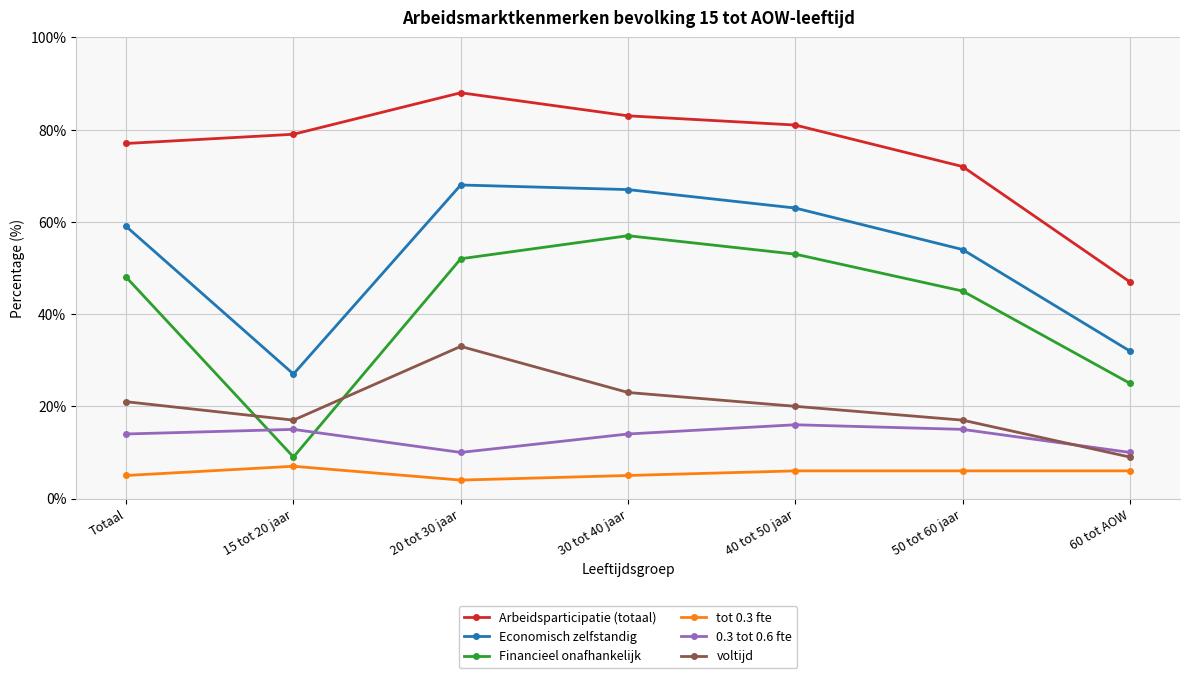

Is it true that Arbeidsparticipatie (totaal) equals 83 at 30 tot 40 jaar?

True